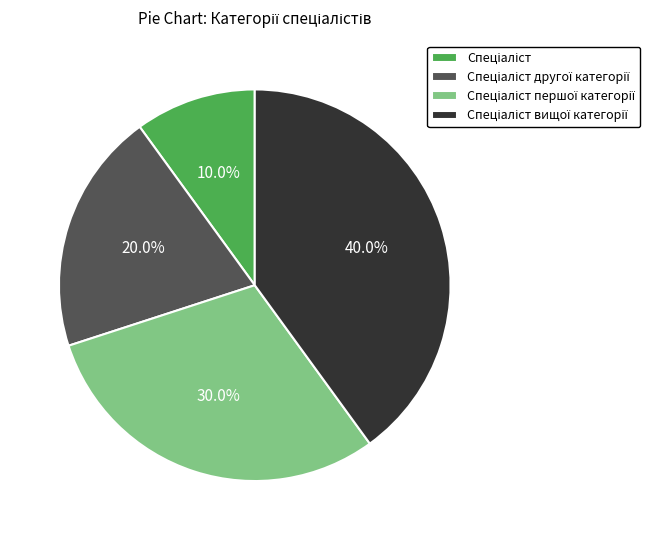

Does any single category account for the majority?

No